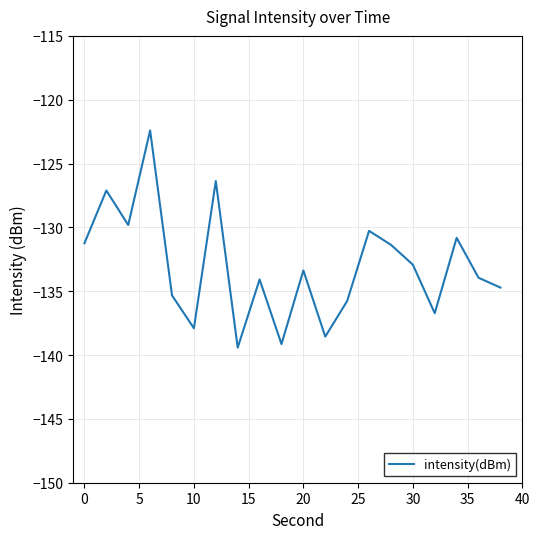

What is the maximum value shown in the chart?

-122.4